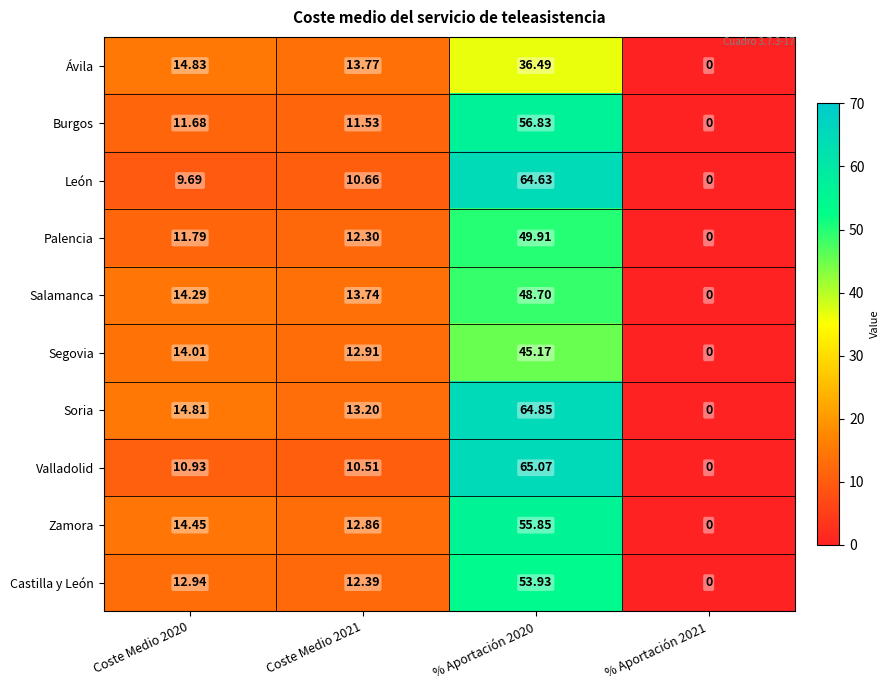

List the series in order of their peak value, highest first.

Valladolid, Soria, León, Burgos, Zamora, Castilla y León, Palencia, Salamanca, Segovia, Ávila